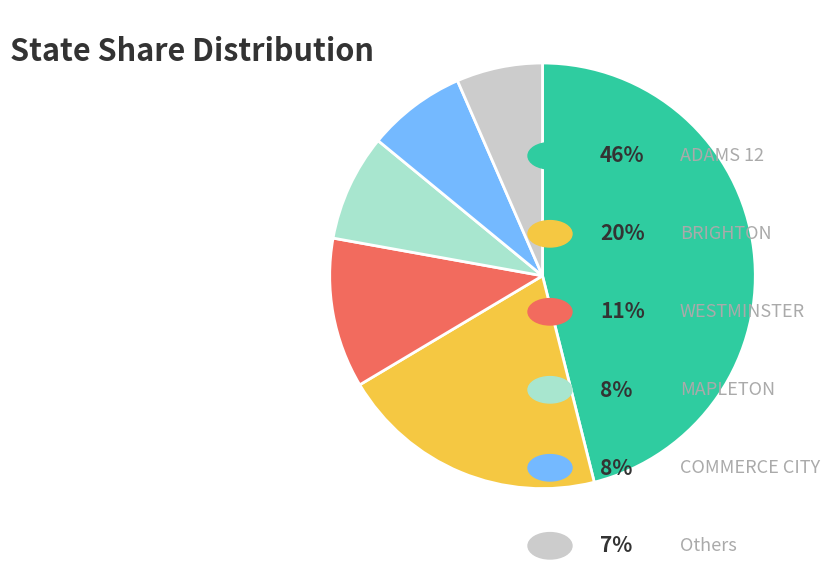

Is there any slice that represents more than half of the pie?

No